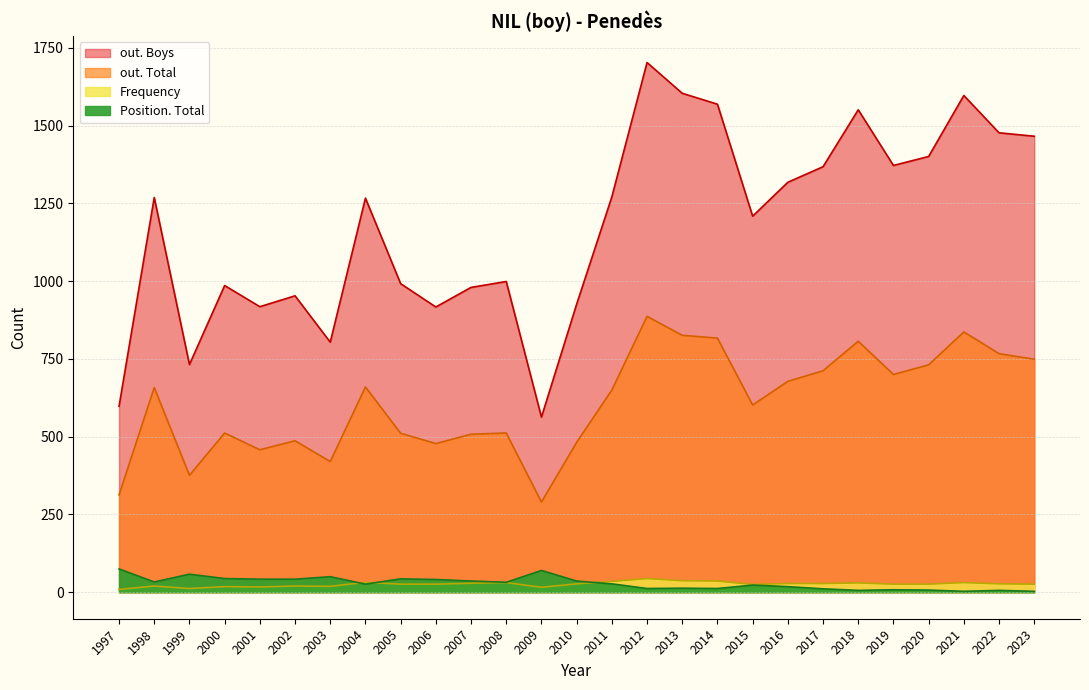

How many lines are shown in the chart?

4